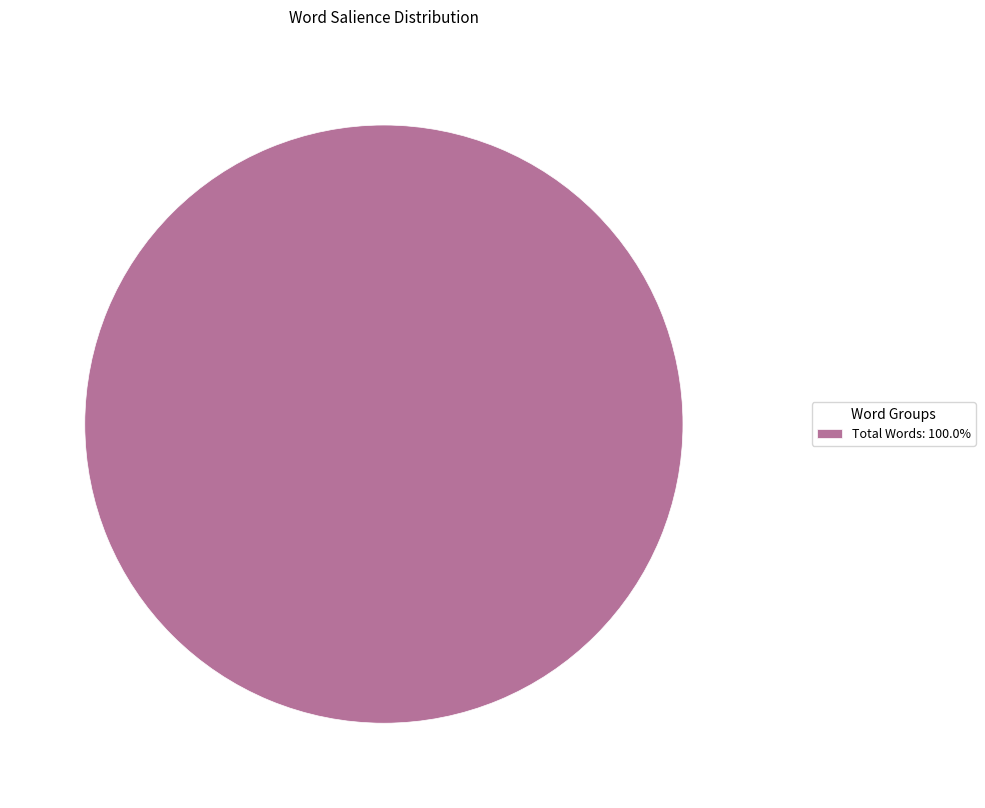

How many slices are in this pie chart?

1